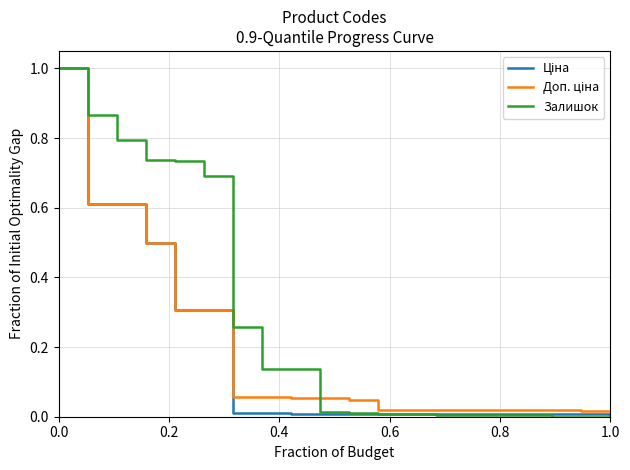

How many lines are shown in the chart?

3